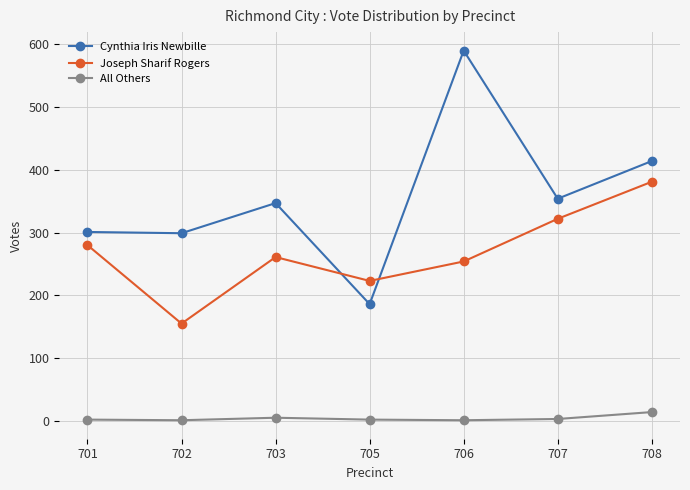

What is the total value across all series at 706?

845